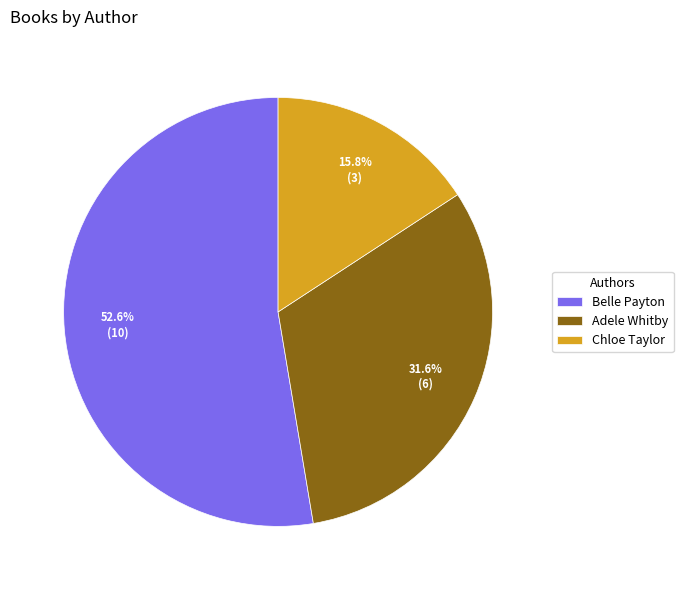

To the nearest percent, what is the average slice percentage?

33%